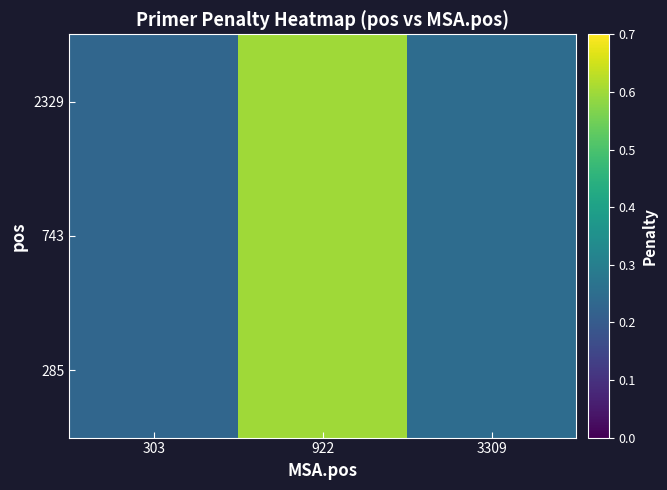

Reading left to right, list all the values displayed in this chart.

285: 303=0.2	922=0.6	3309=0.2
743: 303=0.2	922=0.6	3309=0.2
2329: 303=0.2	922=0.6	3309=0.2